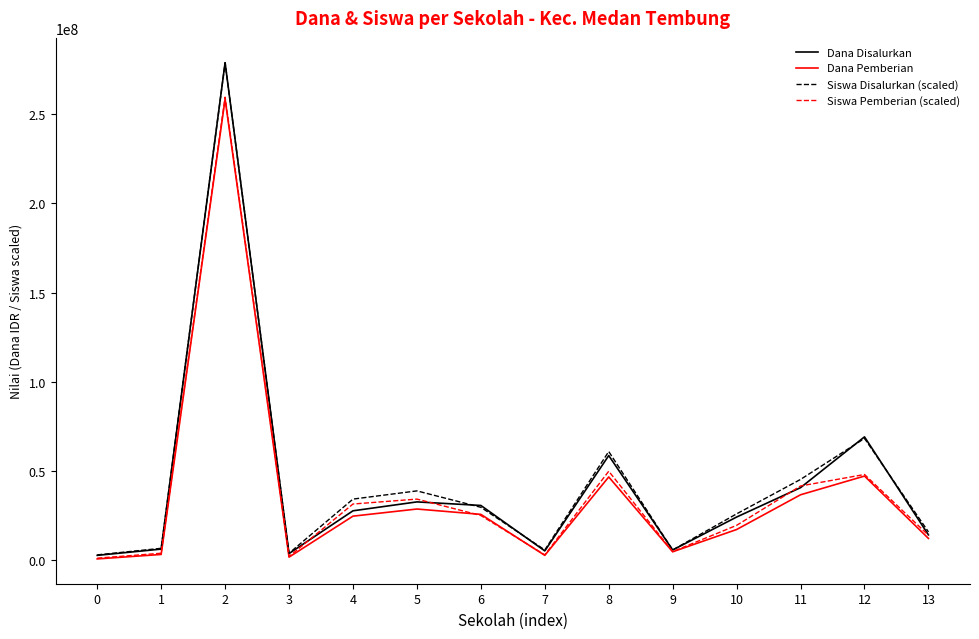

Is the value of Siswa Disalurkan (scaled) at 4 greater than the value of Dana Disalurkan at 11?

No